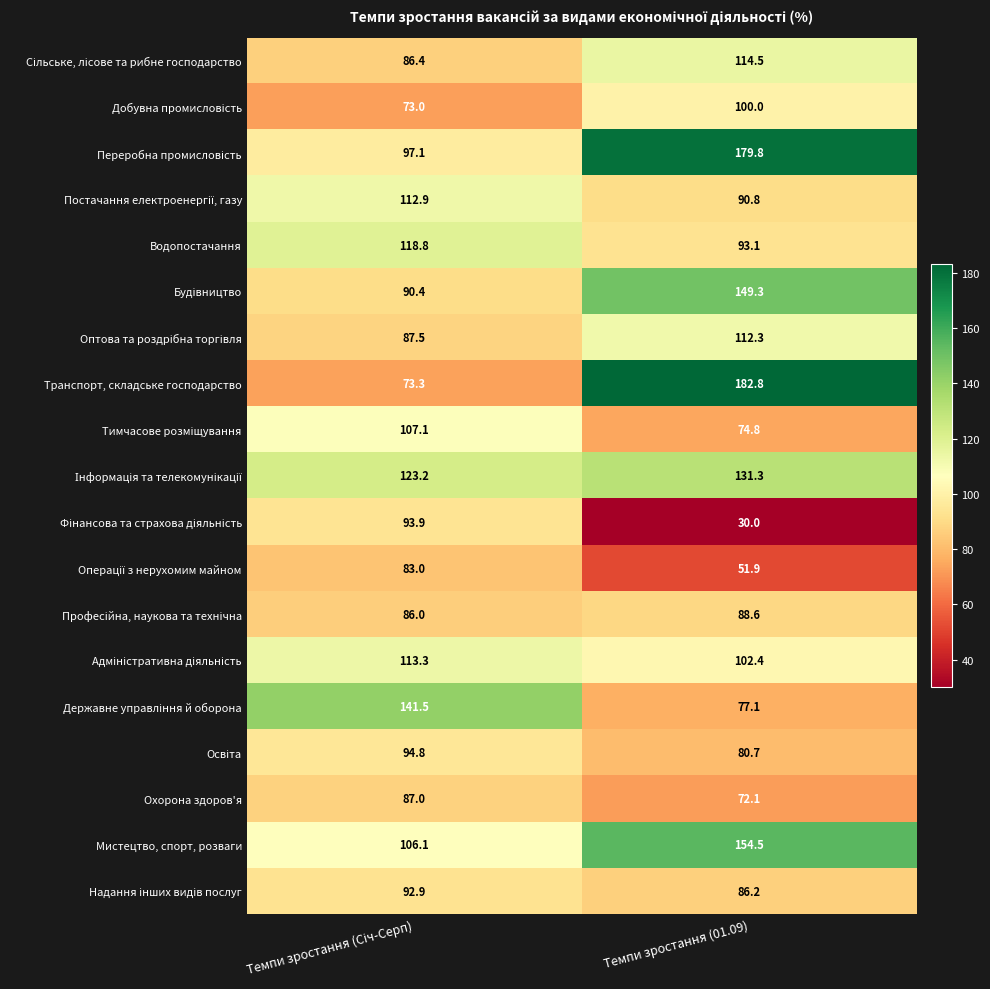

What is the difference between the highest and lowest values at Темпи зростання (01.09)?

152.8